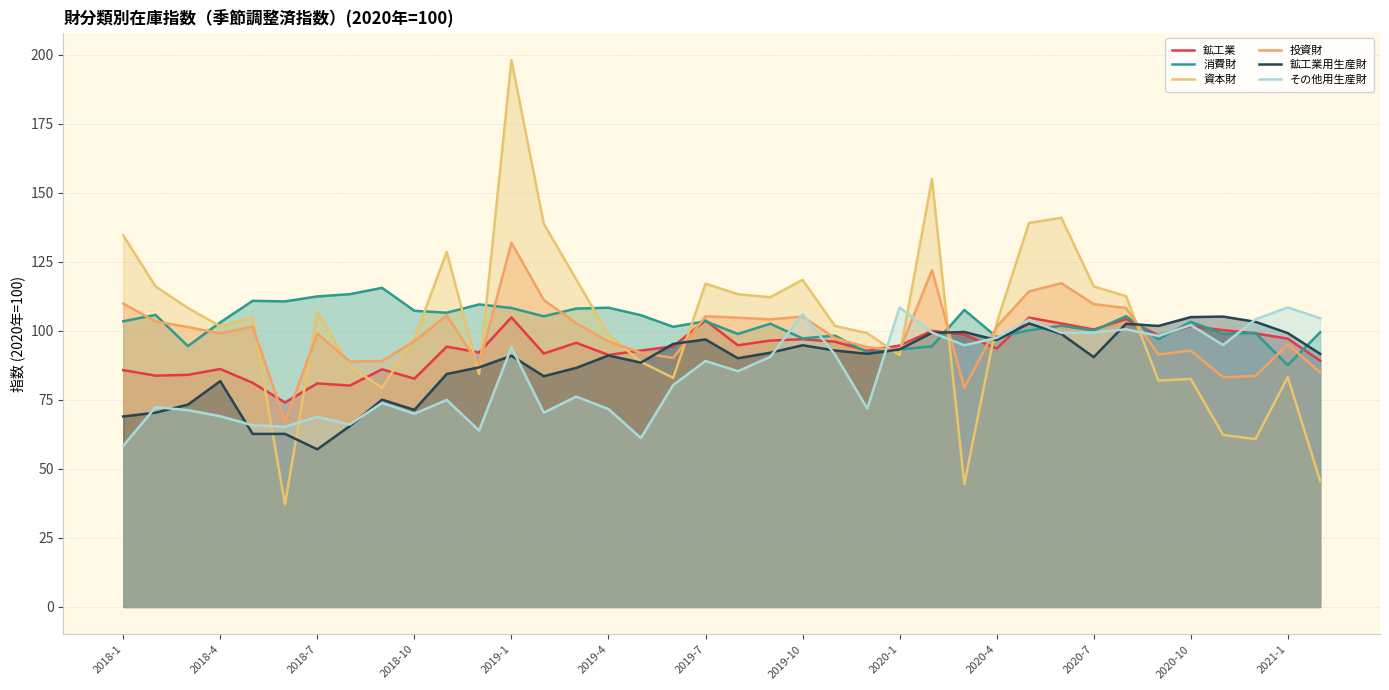

Which series has the largest total across all categories?

消費財